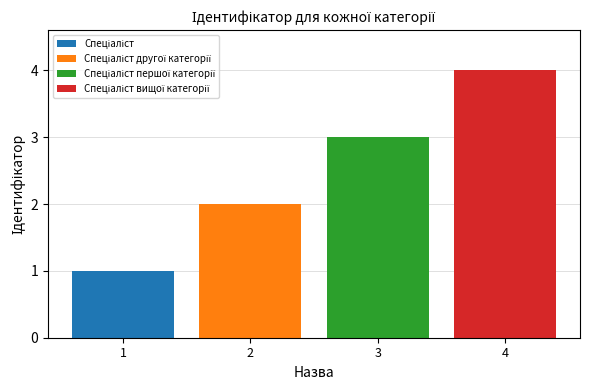

What is the maximum value shown in the chart?

4